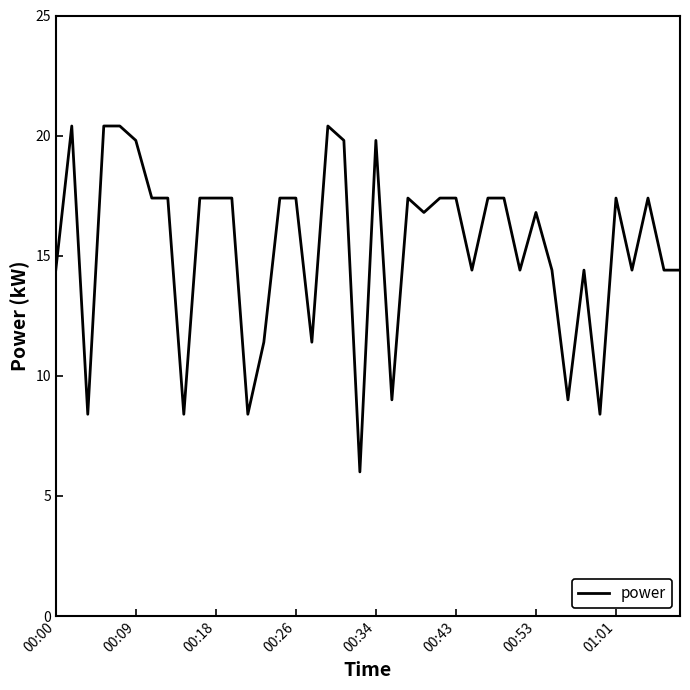

What is the maximum value shown in the chart?

20.4